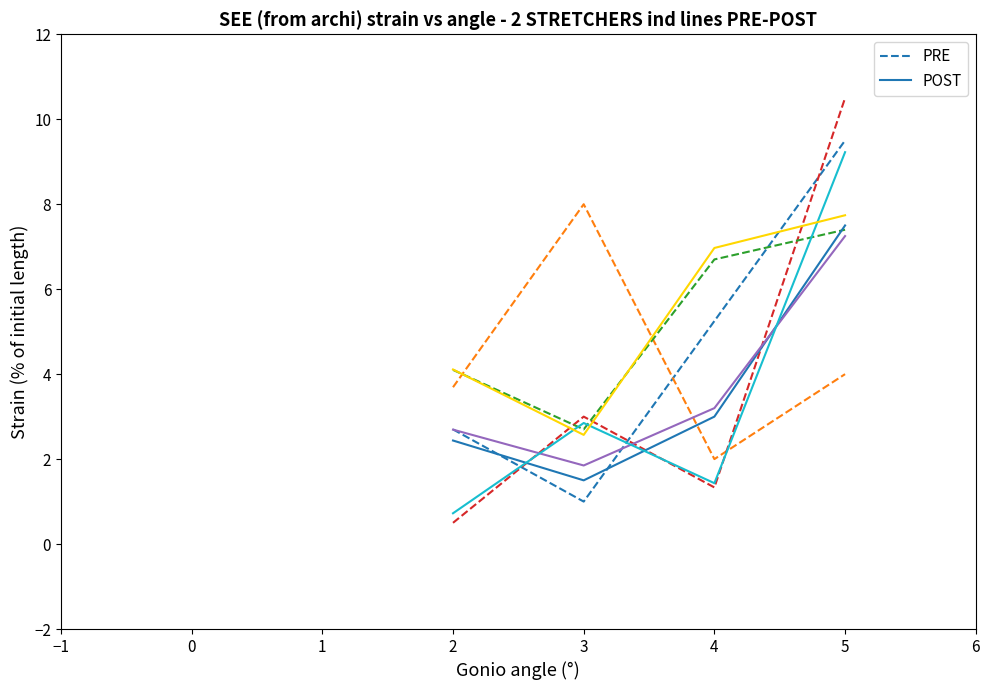

Rank the categories by PRE value from lowest to highest.

3, 2, 4, 5